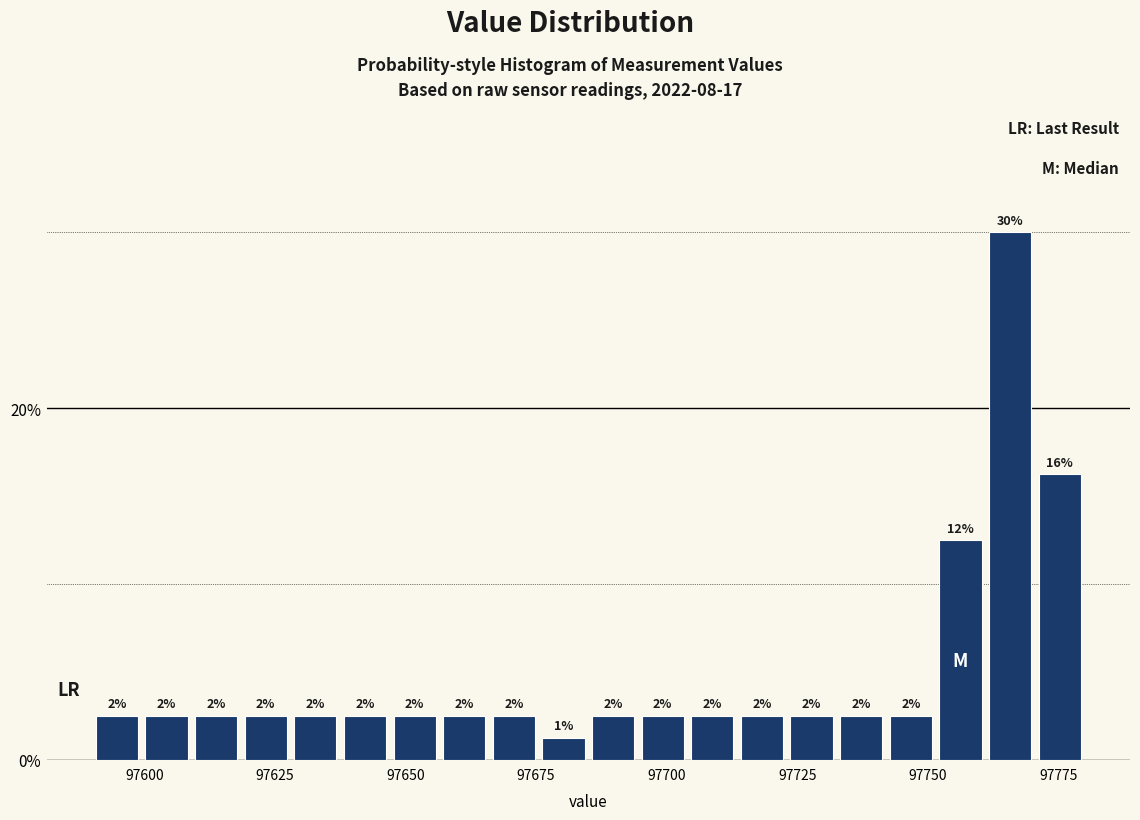

Read against the x-axis, roughly where is the centre of the tallest bar?

97765